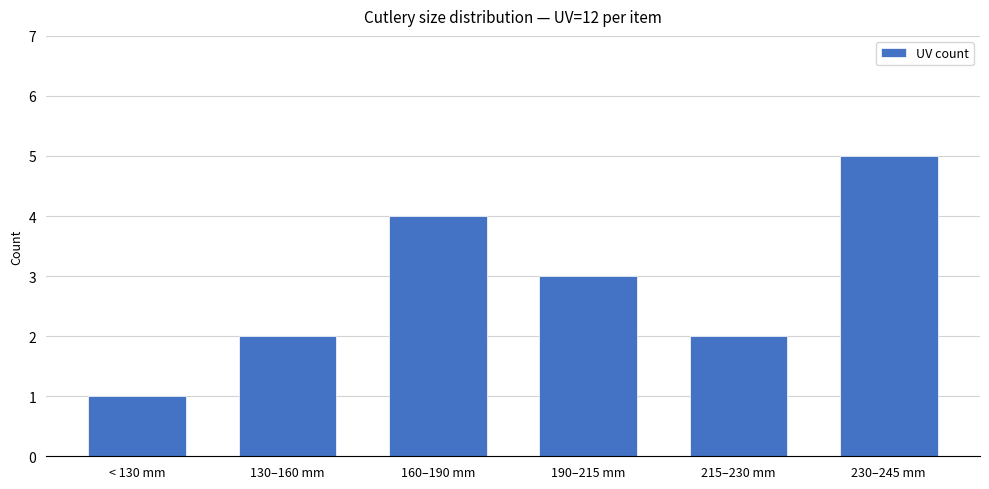

What is the average value?

3